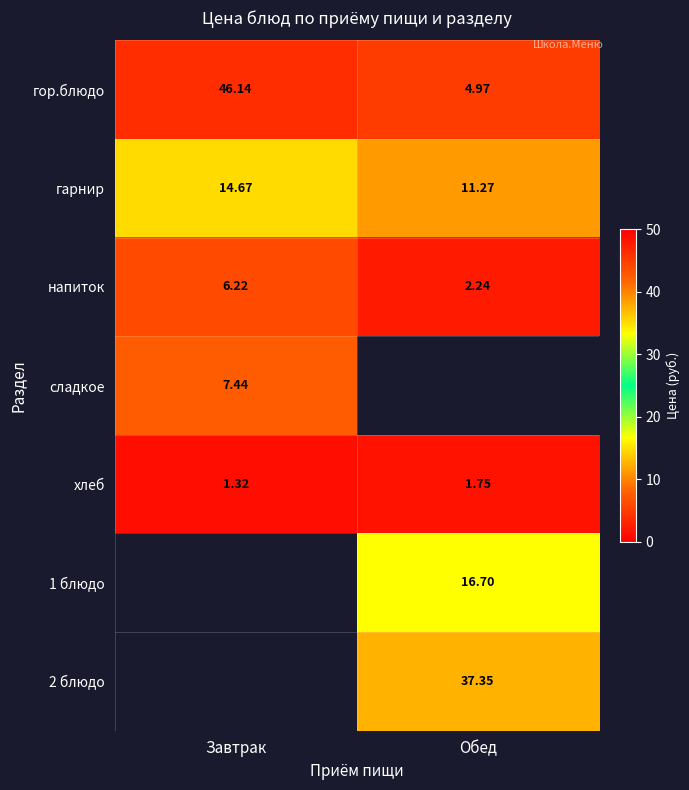

List the labels in order of гор.блюдо value, smallest first.

Обед, Завтрак